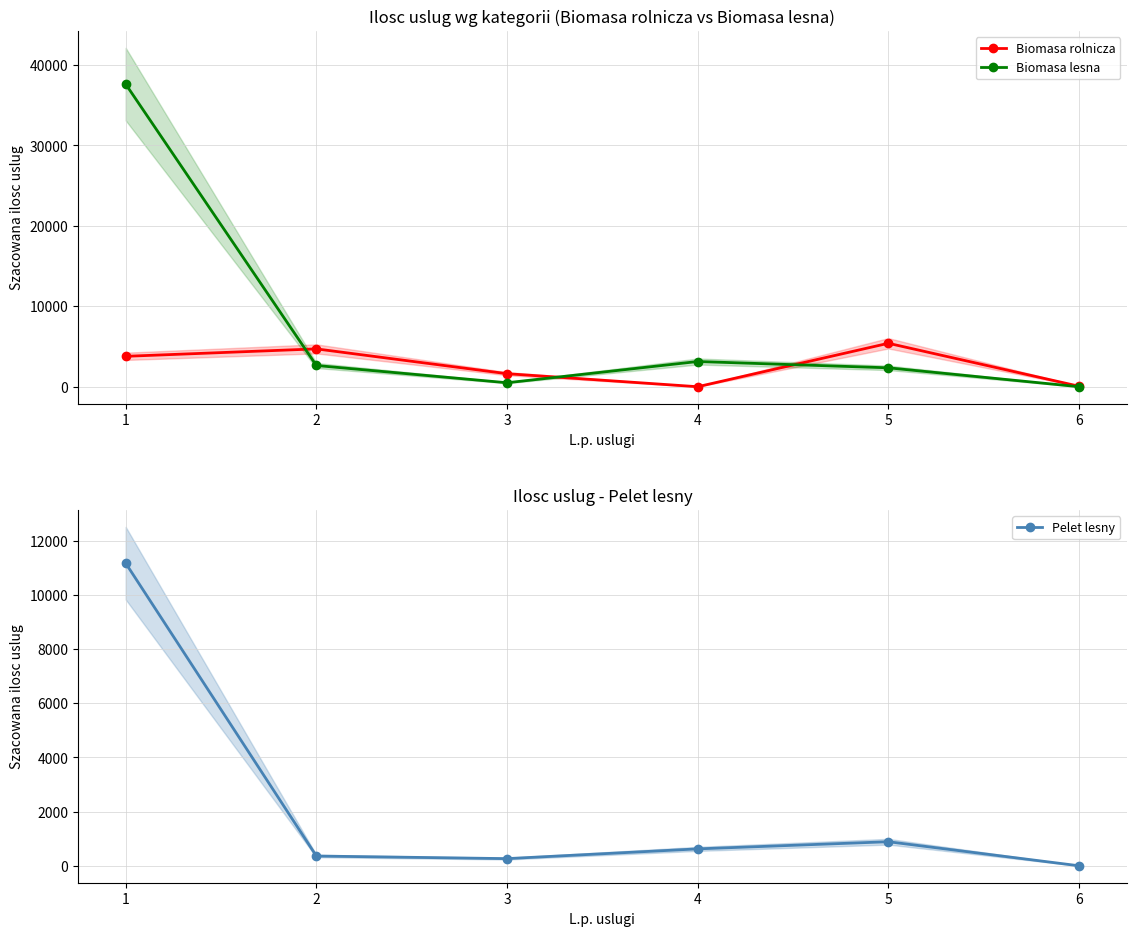

Reading left to right, transcribe all the data shown in this chart.

Biomasa rolnicza: 3780.0	4705.0	1620.0	0.0	5400.0	60.0
Biomasa lesna: 37620.0	2640.0	494.0	3134.0	2350.5	0.0
Pelet lesny: 11172.0	360.0	264.0	624.0	888.0	0.0